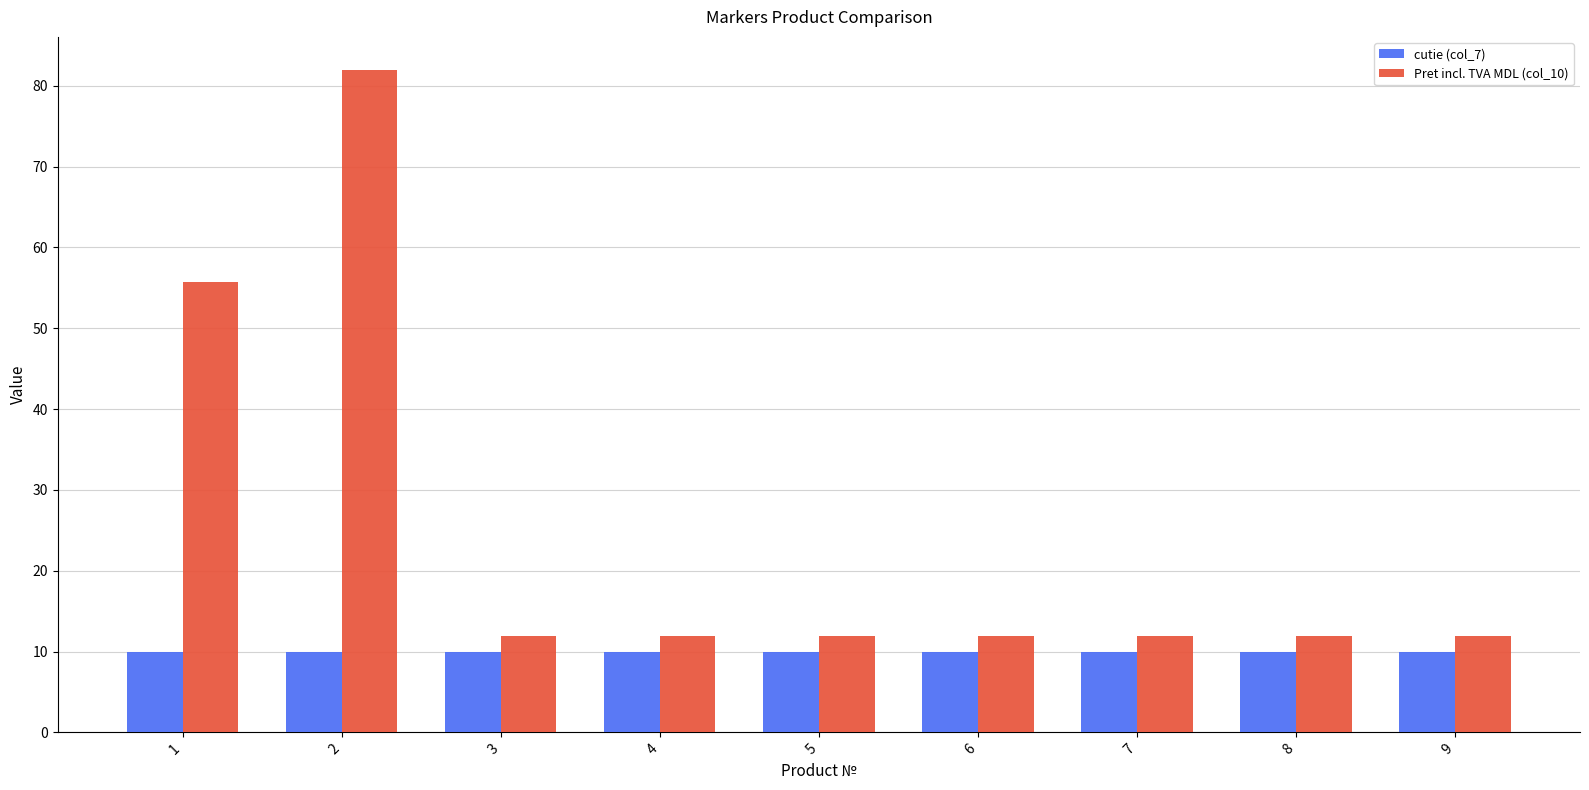

At which category is the sum across all series the highest?

2